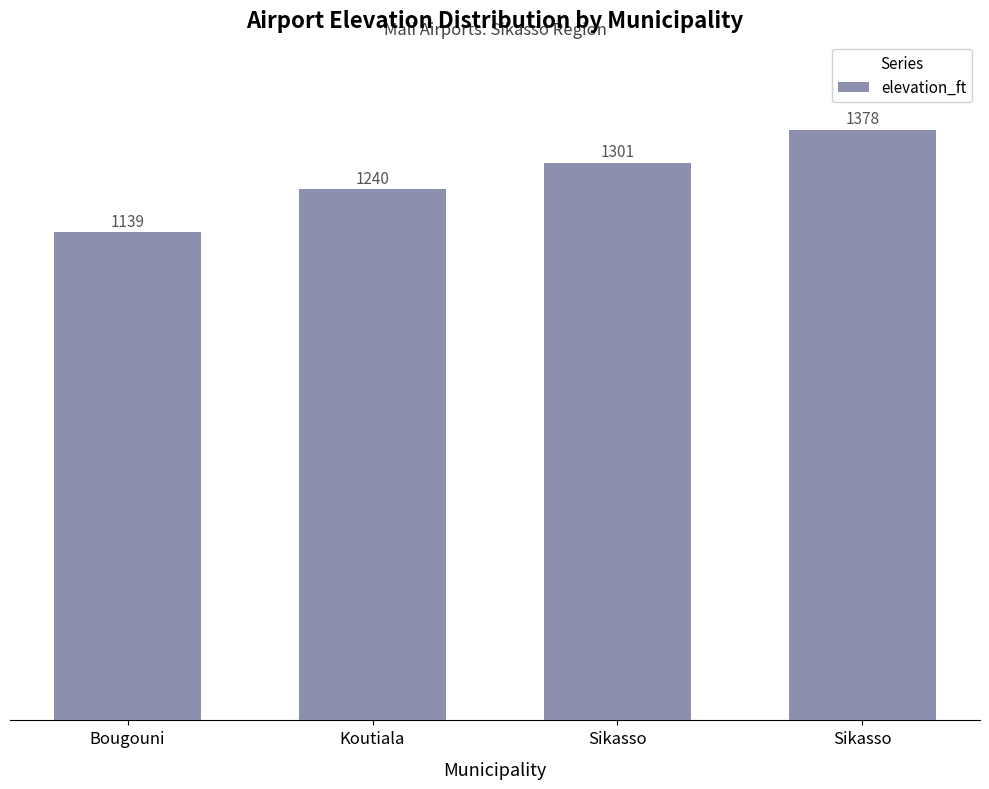

What is the change in value from Bougouni to Koutiala?

+101